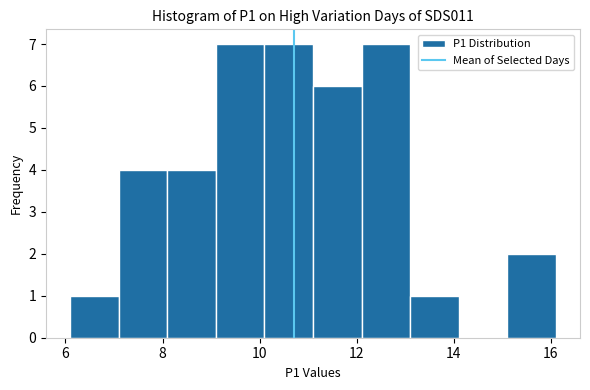

Reading left to right, transcribe this chart: for each bar, give the range it covers on the x-axis and its height. Neither the bar edges nor the heights are printed on the chart, so give them approximately, as read against the axes.

6.1 to 7.1: 1
7.1 to 8.1: 4
8.1 to 9.1: 4
9.1 to 10.1: 7
10.1 to 11.1: 7
11.1 to 12.1: 6
12.1 to 13.1: 7
13.1 to 14.1: 1
14.1 to 15.1: 0
15.1 to 16.1: 2